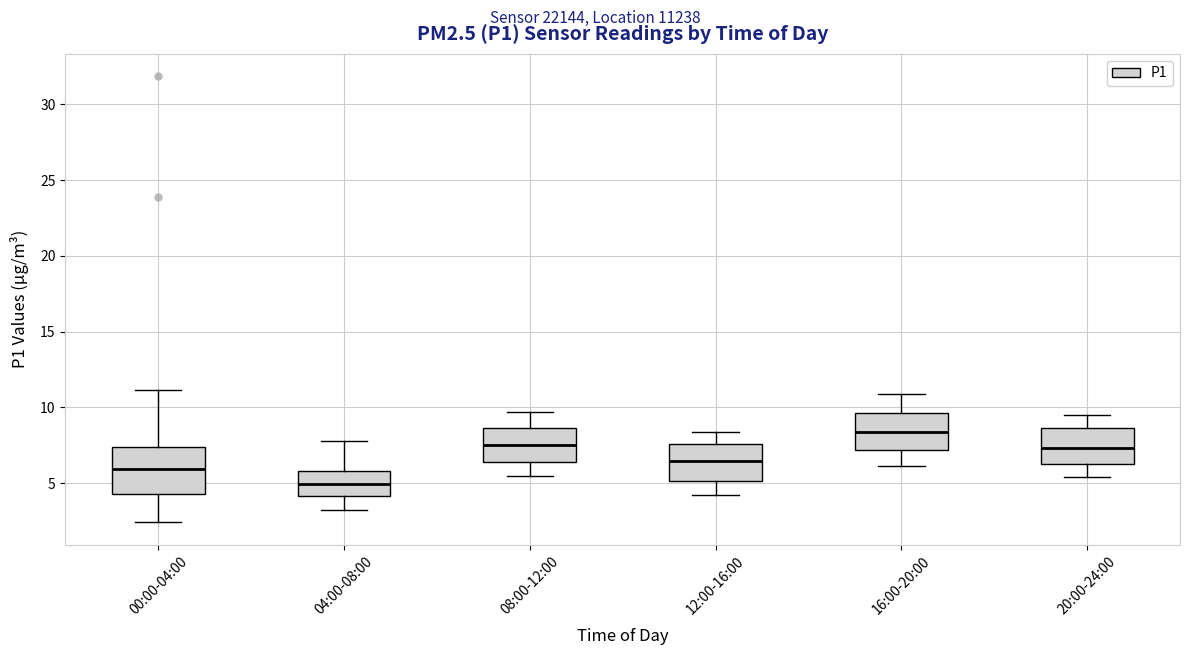

Which box has the lowest median line?

04:00-08:00